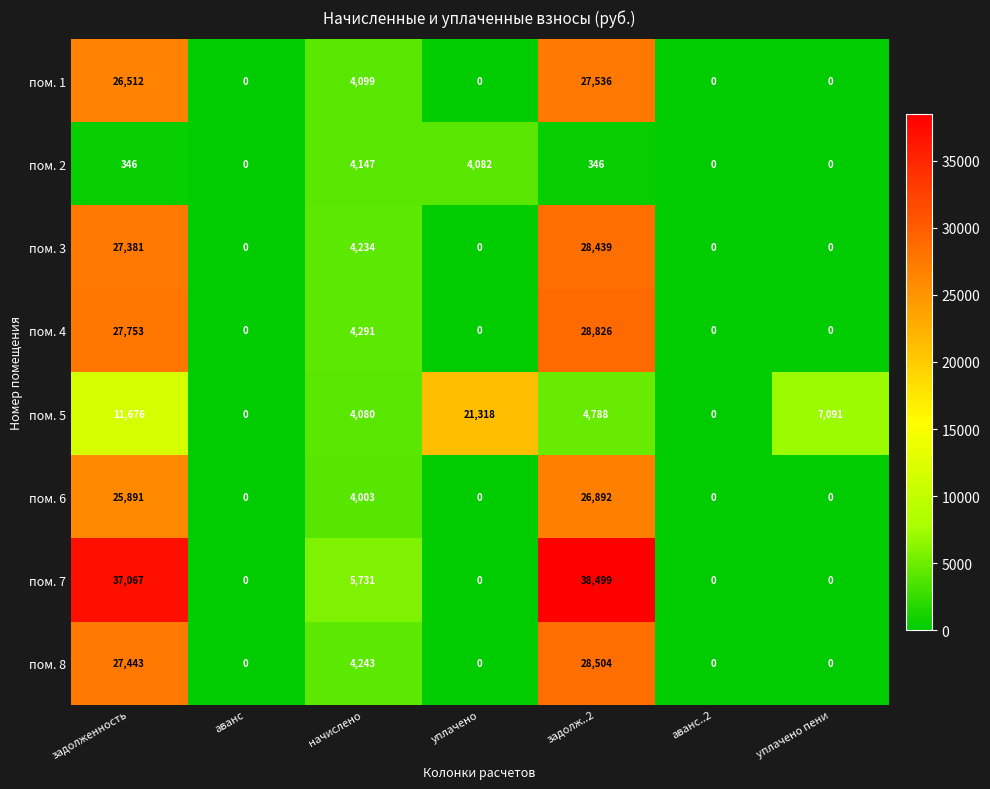

List the series in order of their peak value, lowest first.

пом. 2, пом. 5, пом. 6, пом. 1, пом. 3, пом. 8, пом. 4, пом. 7